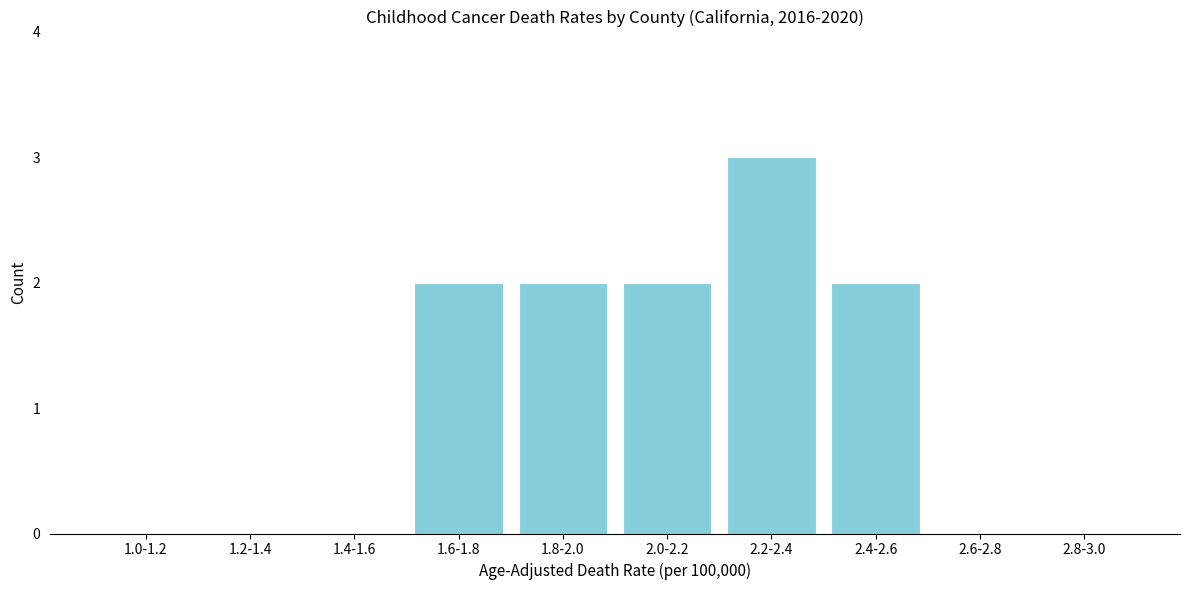

Reading left to right, list all the values displayed in this chart.

1.0-1.2=0	1.2-1.4=0	1.4-1.6=0	1.6-1.8=2	1.8-2.0=2	2.0-2.2=2	2.2-2.4=3	2.4-2.6=2	2.6-2.8=0	2.8-3.0=0